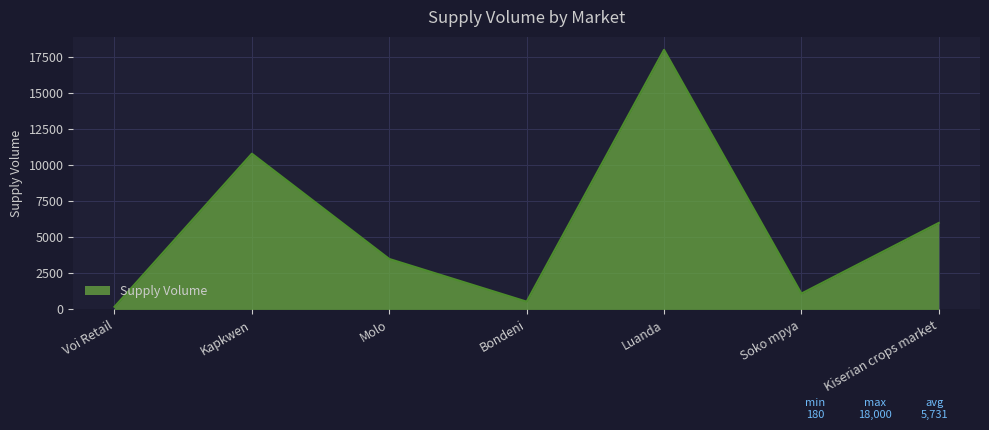

Which category has the highest value across all series?

Luanda